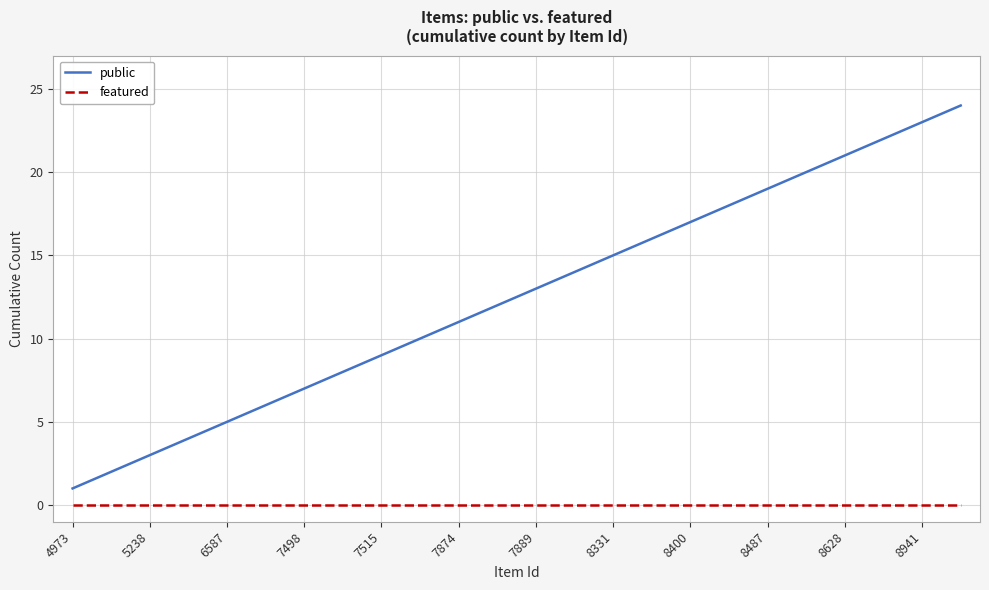

Which series has the largest range (max minus min)?

public